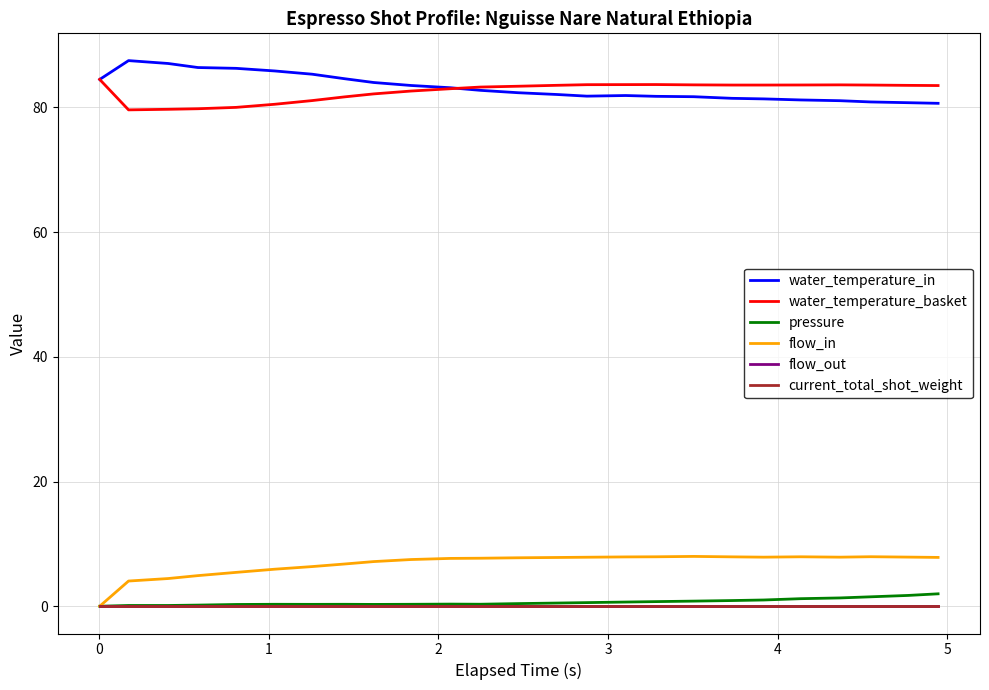

Reading left to right, list all the values displayed in this chart.

water_temperature_in: 84.5	87.5	87.1	86.4	86.3	85.9	85.3	84.6	84.0	83.5	83.2	82.8	82.4	82.1	81.8	81.9	81.8	81.7	81.5	81.4	81.2	81.1	80.9	80.8	80.7
water_temperature_basket: 84.5	79.6	79.7	79.8	80.0	80.5	81.1	81.7	82.2	82.6	83.0	83.3	83.4	83.6	83.7	83.7	83.7	83.6	83.6	83.6	83.6	83.6	83.6	83.5	83.5
pressure: 0.0	0.1	0.1	0.2	0.3	0.3	0.3	0.3	0.3	0.3	0.3	0.3	0.4	0.5	0.6	0.7	0.7	0.8	0.9	1.0	1.2	1.3	1.5	1.7	2.0
flow_in: 0.0	4.0	4.4	4.9	5.4	5.9	6.4	6.8	7.2	7.5	7.7	7.7	7.8	7.8	7.9	7.9	7.9	8.0	7.9	7.9	7.9	7.9	7.9	7.9	7.8
flow_out: 0.0	0.0	0.0	0.0	0.0	0.0	0.0	0.0	0.0	0.0	0.0	0.0	0.0	0.0	0.0	0.0	0.0	0.0	0.0	0.0	0.0	0.0	0.0	0.0	0.0
current_total_shot_weight: 0.0	0.0	0.0	0.0	0.0	0.0	0.0	0.0	0.0	0.0	0.0	0.0	0.0	0.0	0.0	0.0	0.0	0.0	0.0	0.0	0.0	0.0	0.0	0.0	0.0